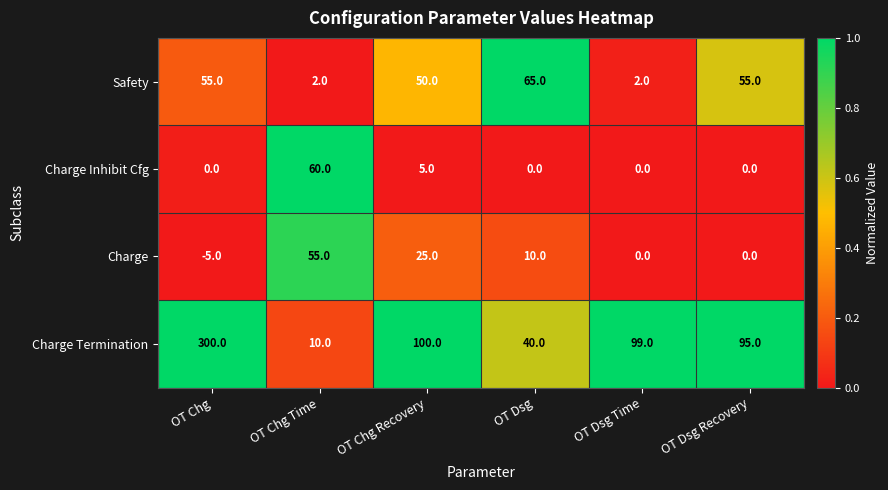

What is the sum of the Charge Termination values at OT Dsg Recovery and OT Dsg?

135